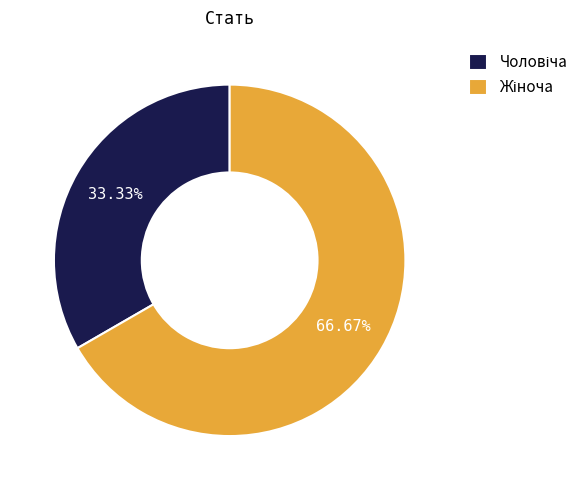

Is there any slice that represents more than half of the pie?

Yes